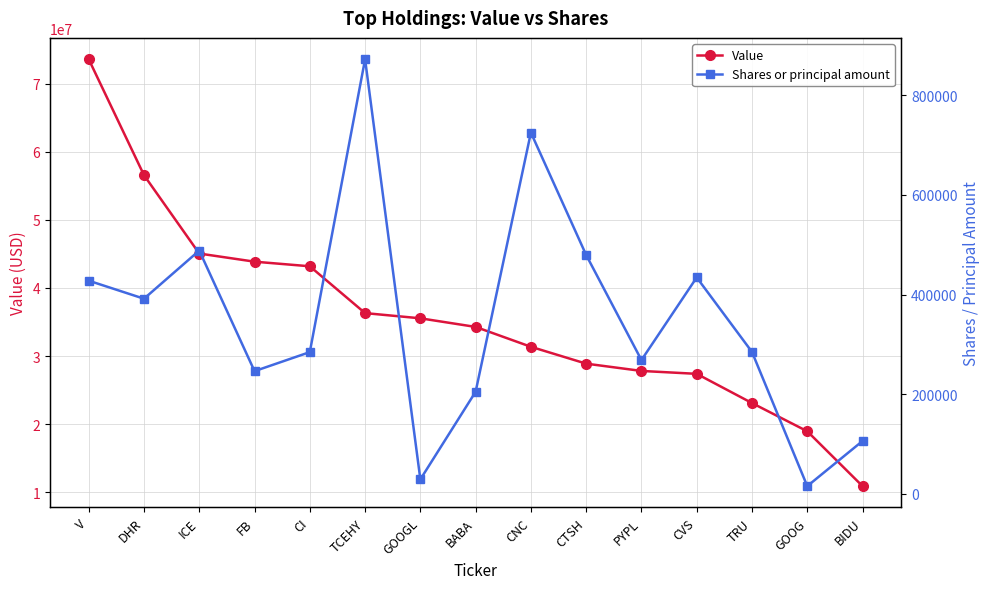

Reading left to right, extract all data points from this chart.

Value: V=73586000	DHR=56563000	ICE=45054000	FB=43860000	CI=43184000	TCEHY=36309000	GOOGL=35544000	BABA=34280000	CNC=31363000	CTSH=28886000	PYPL=27817000	CVS=27391000	TRU=23102000	GOOG=18957000	BIDU=10902000
Shares or principal amount: V=427801	DHR=391629	ICE=488282	FB=246294	CI=284498	TCEHY=872189	GOOGL=29107	BABA=204987	CNC=724997	CTSH=479324	PYPL=268530	CVS=434299	TRU=284818	GOOG=15551	BIDU=106087